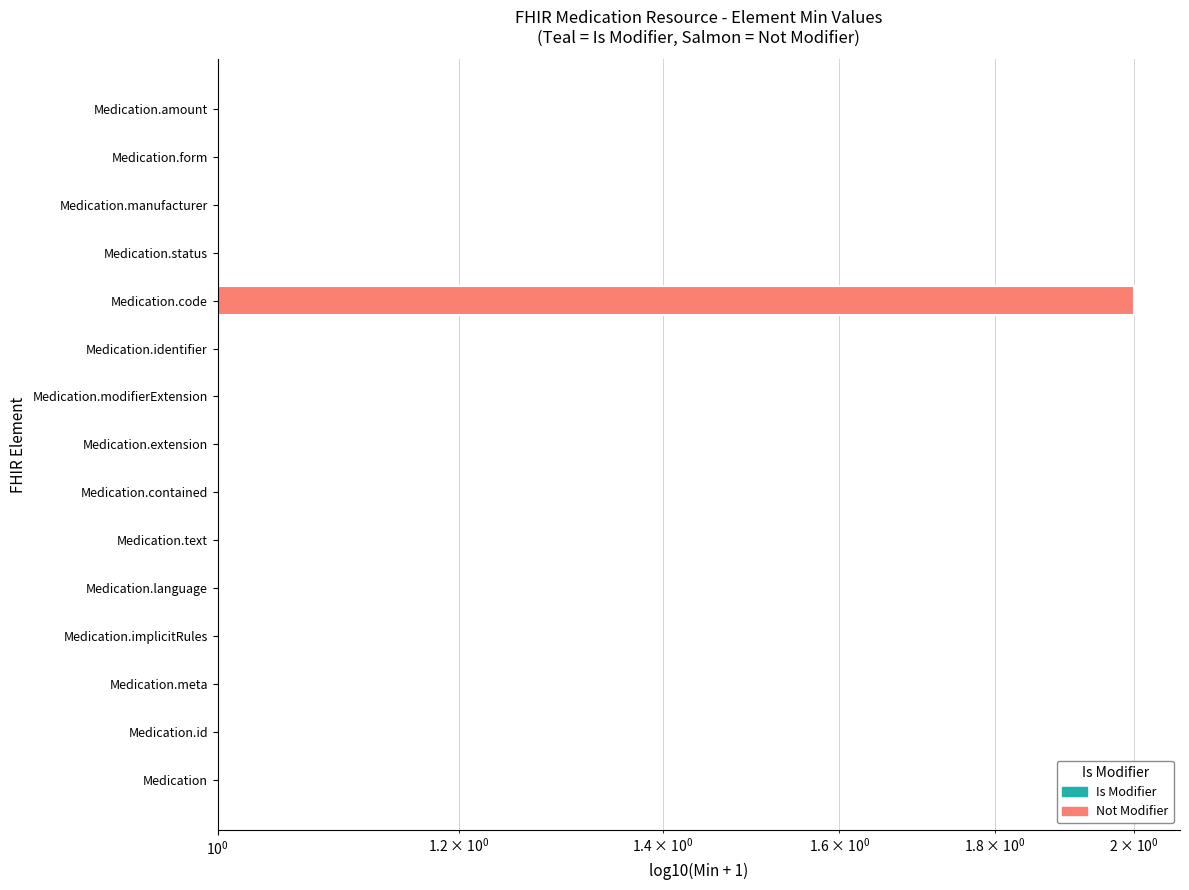

What is the value of the 5th bar from the left?

1